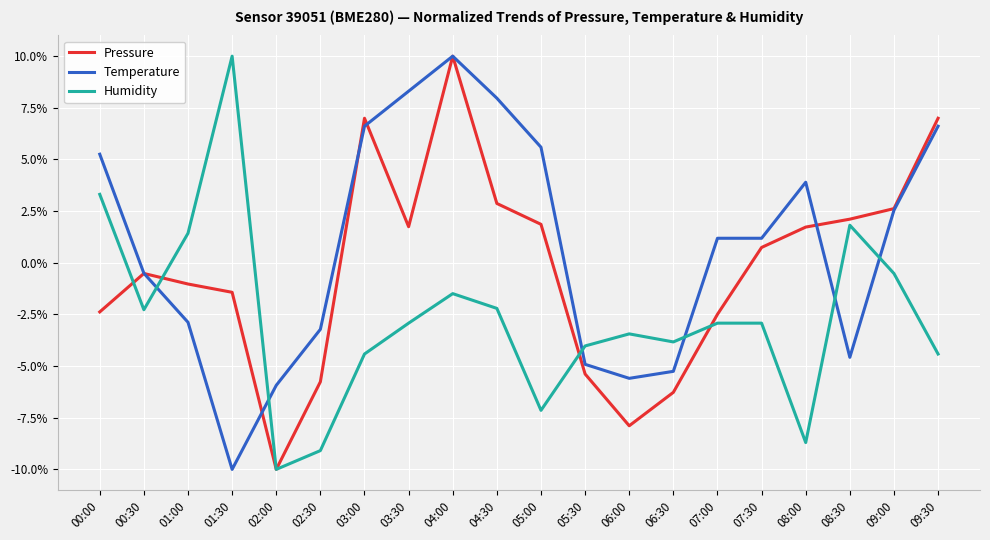

Between which two adjacent categories do Temperature and Humidity first intersect?

00:30 and 01:00